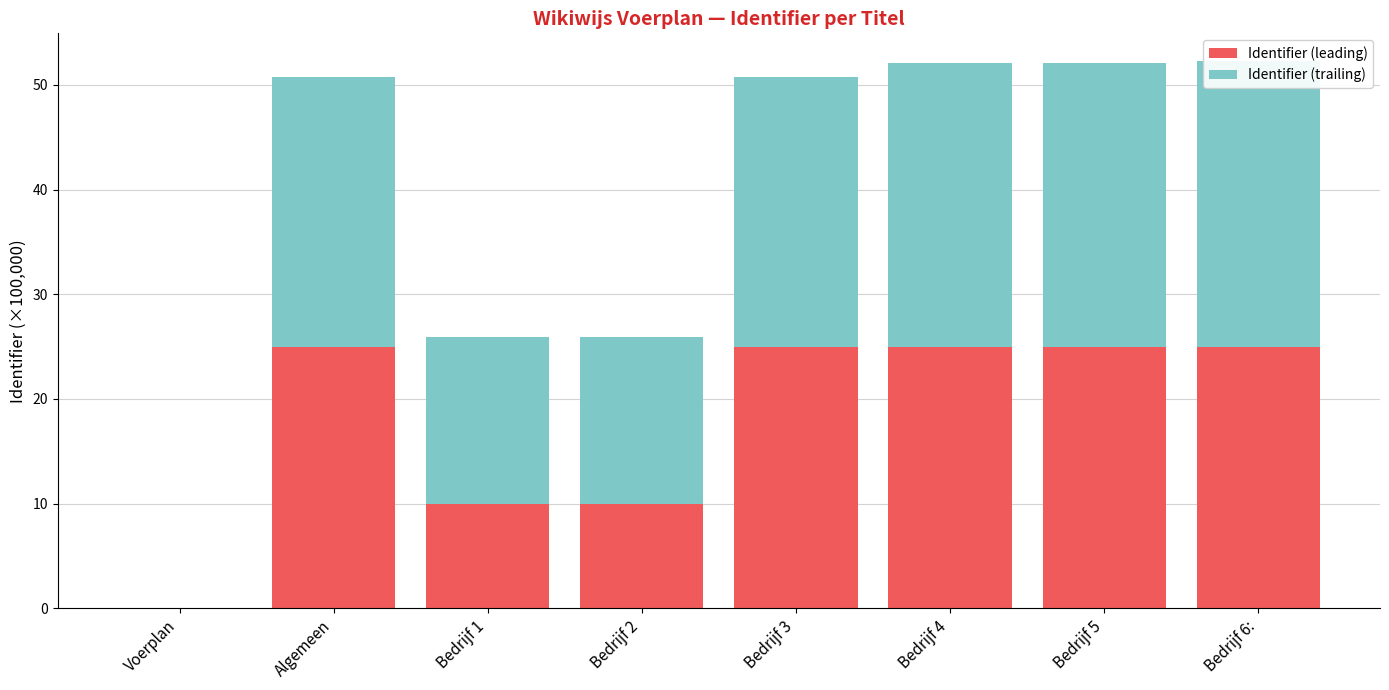

Reading right to left, transcribe all the data shown in this chart.

Identifier (leading): Bedrijf 6:=25.0	Bedrijf 5=25.0	Bedrijf 4=25.0	Bedrijf 3=25.0	Bedrijf 2=10.0	Bedrijf 1=10.0	Algemeen=25.0	Voerplan=0.0
Identifier (trailing): Bedrijf 6:=27.3	Bedrijf 5=27.1	Bedrijf 4=27.1	Bedrijf 3=25.7	Bedrijf 2=15.9	Bedrijf 1=15.9	Algemeen=25.7	Voerplan=0.0